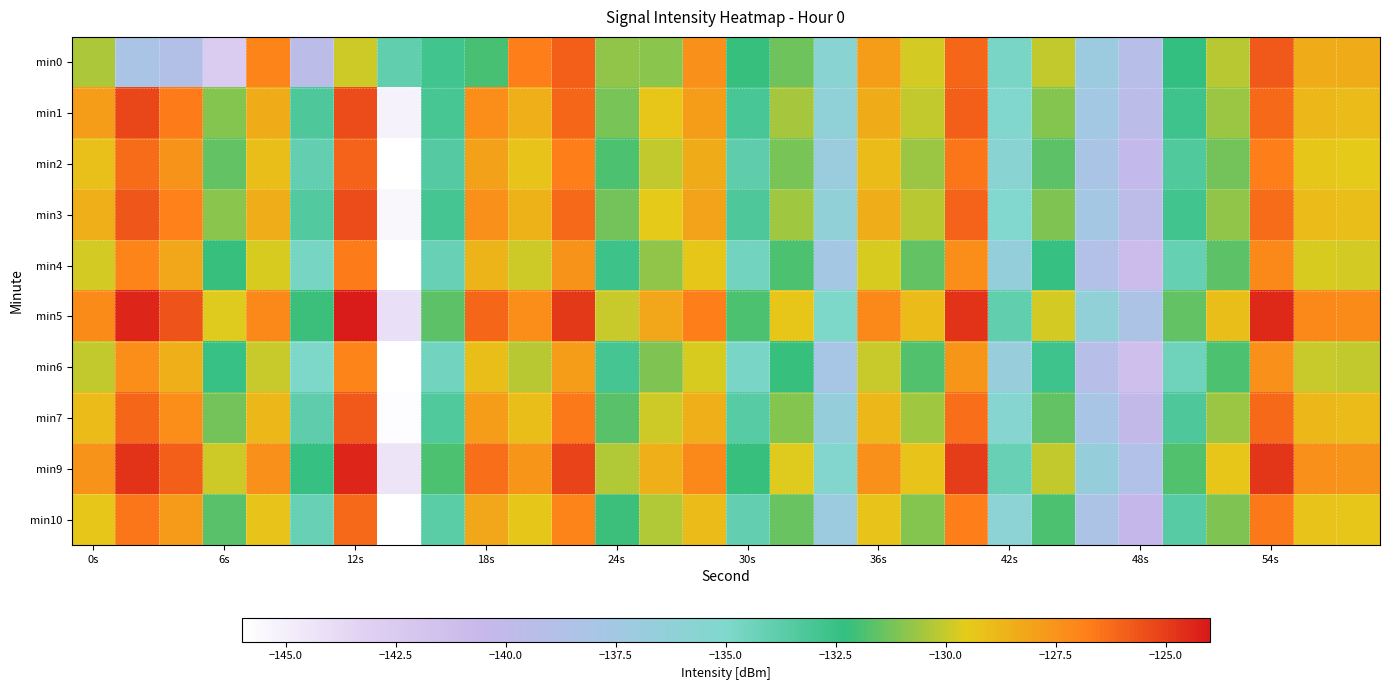

What is the maximum value shown in the chart?

-124.1